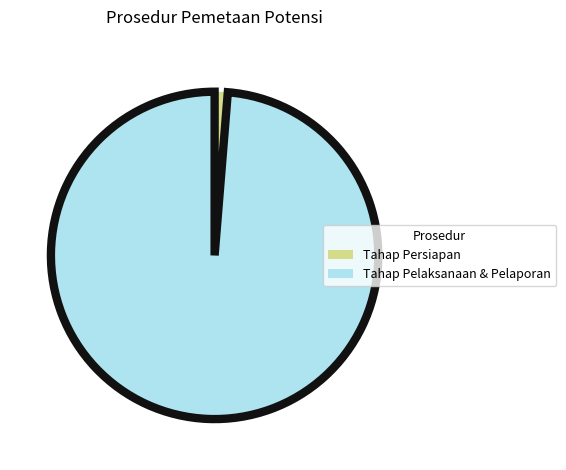

Is there any slice that represents more than half of the pie?

Yes